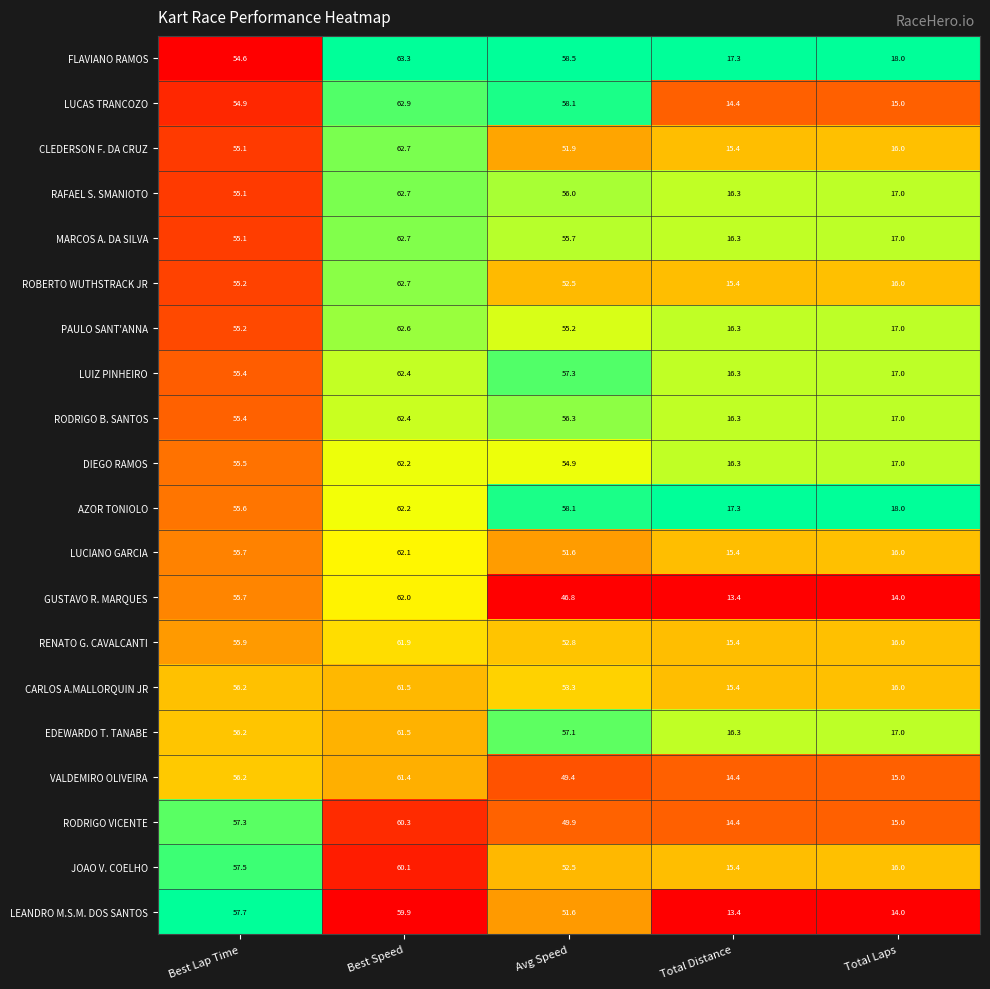

True or false: FLAVIANO RAMOS has a value of 27.4 at Total Distance.

False